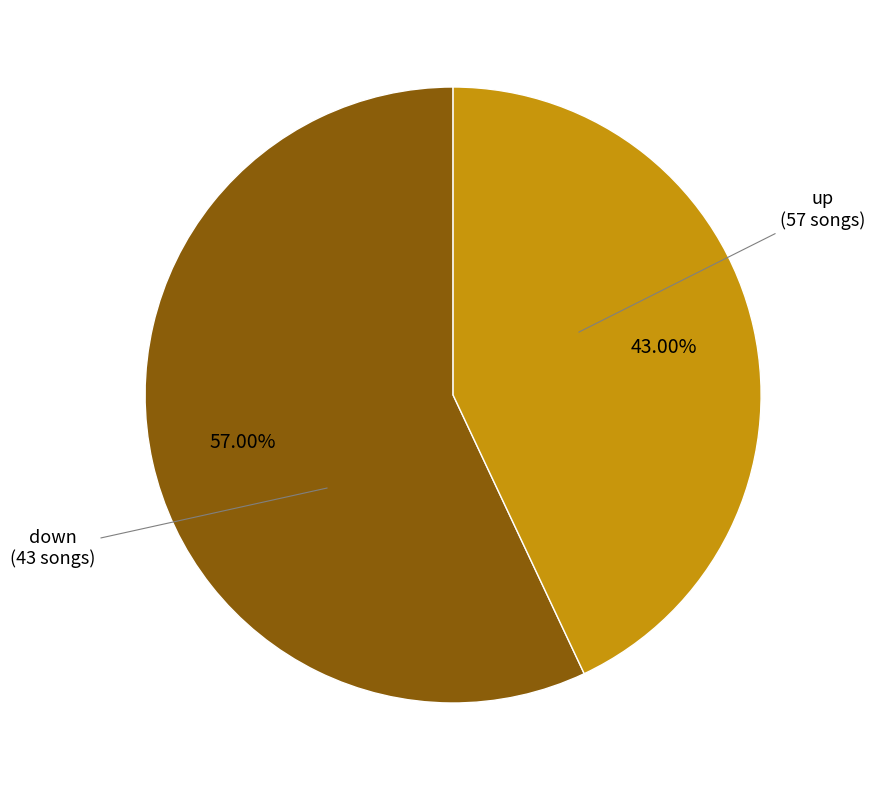

How many slices are in this pie chart?

2